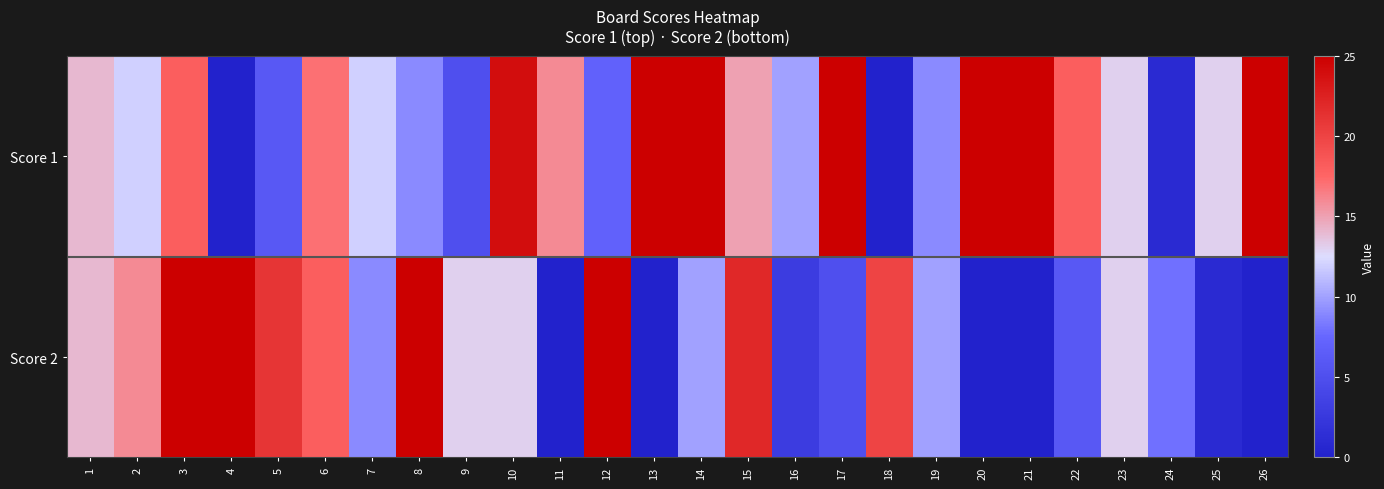

At how many categories does at least one series exceed 21?

12